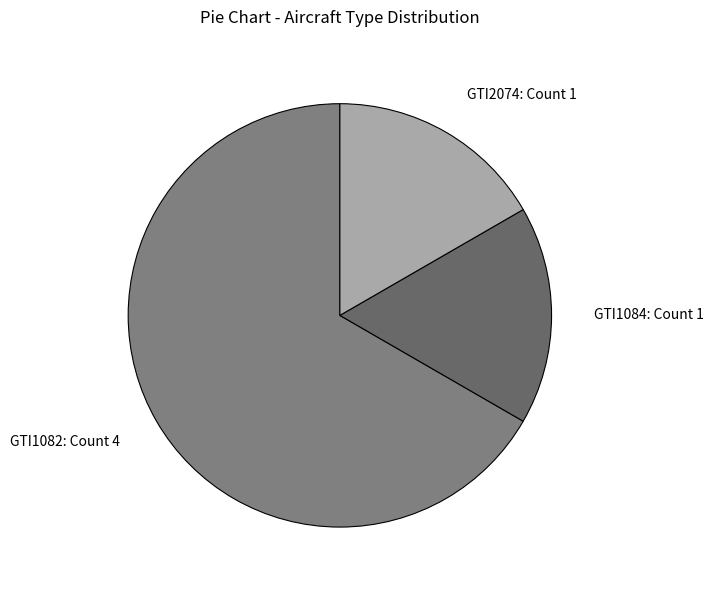

What is the ratio of the value at GTI1082: Count 4 to the value at GTI2074: Count 1?

4.0